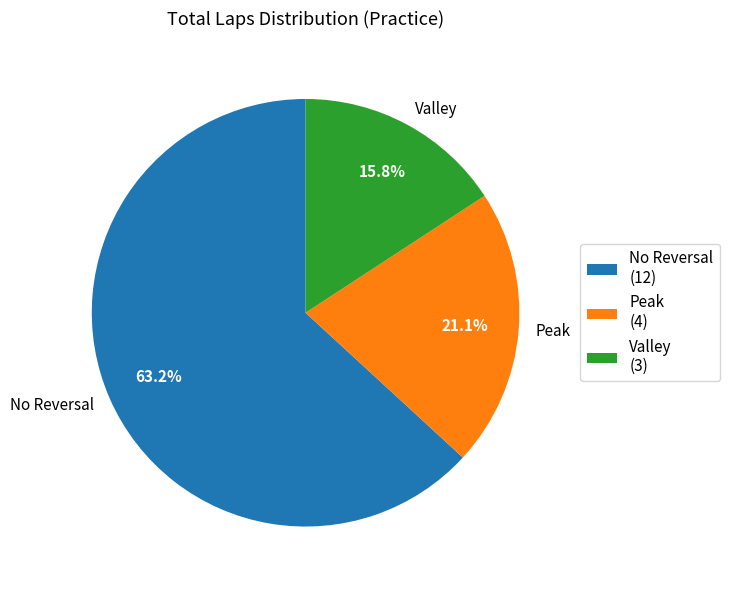

Count the number of slices in the pie.

3